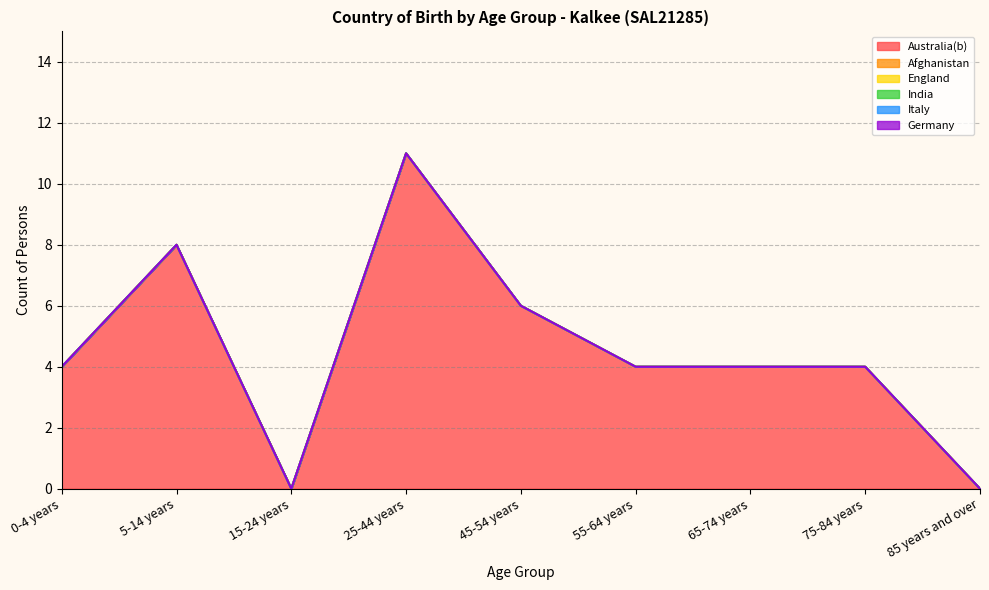

What is the label of the 3rd point from the right?

65-74 years